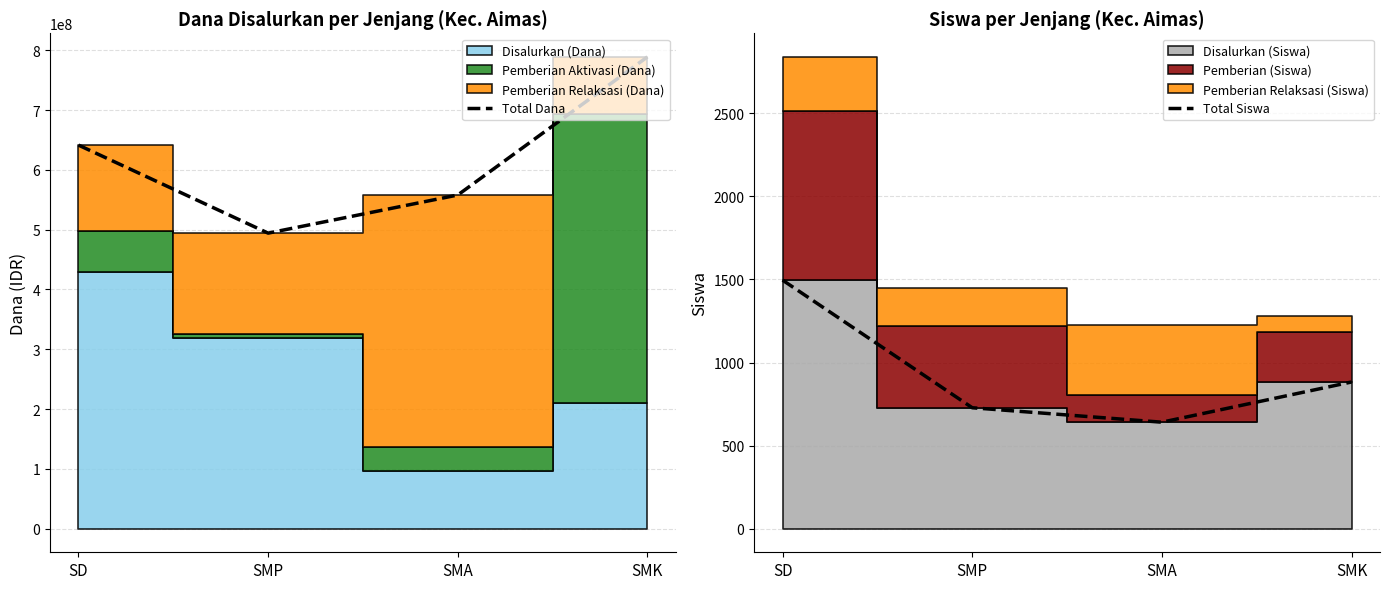

What is the maximum value for Total Dana?

789000000